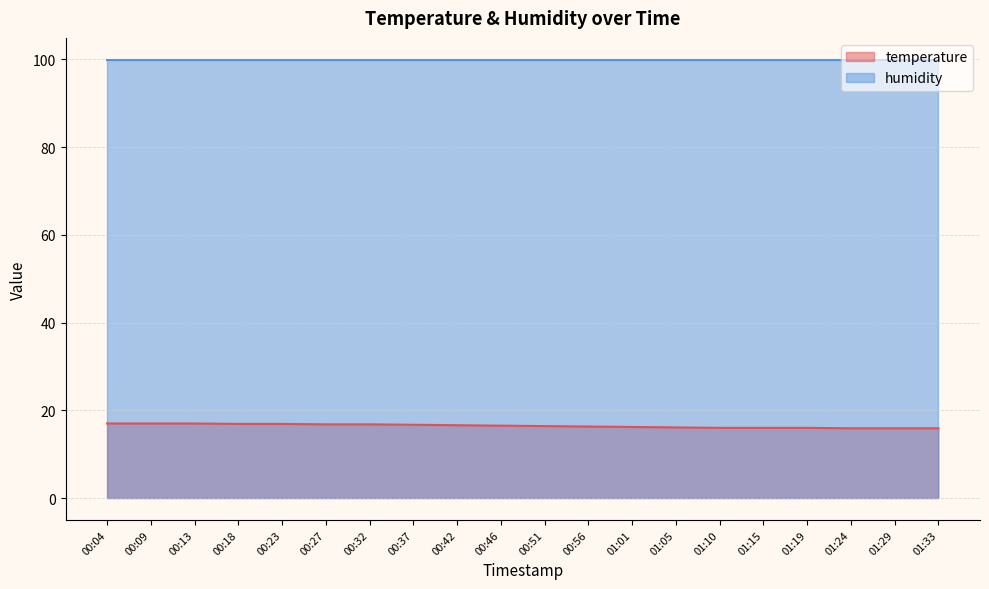

What position from the right is 01:24?

3